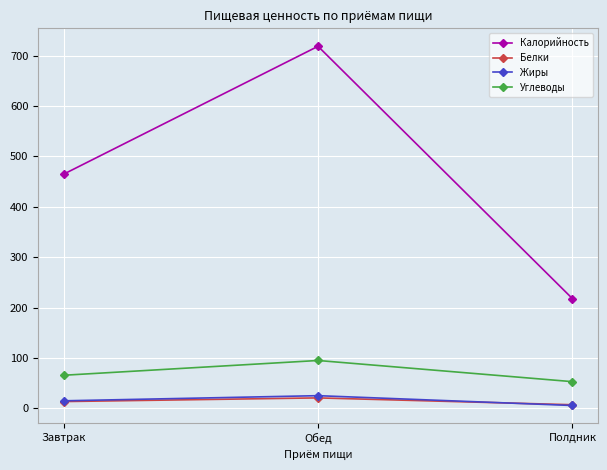

Is it true that Углеводы equals 65.7 at Завтрак?

True